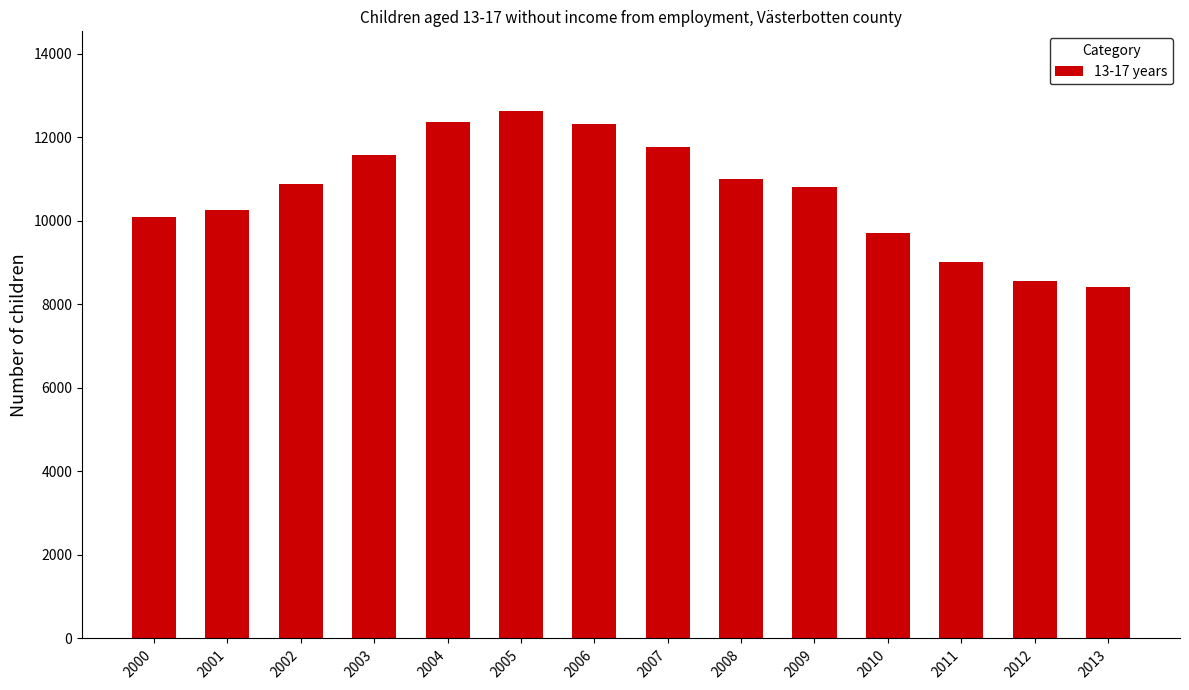

Which label corresponds to the smallest value in the chart?

2013